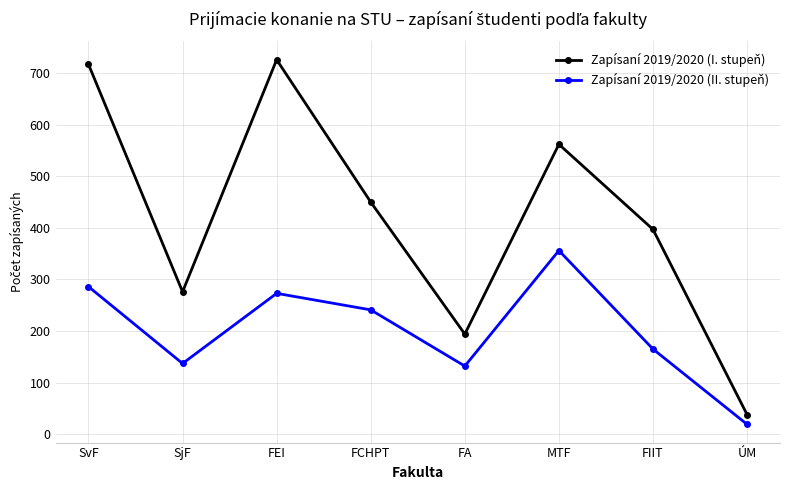

Between FCHPT and MTF, which series saw the biggest shift?

Zapísaní 2019/2020 (II. stupeň)